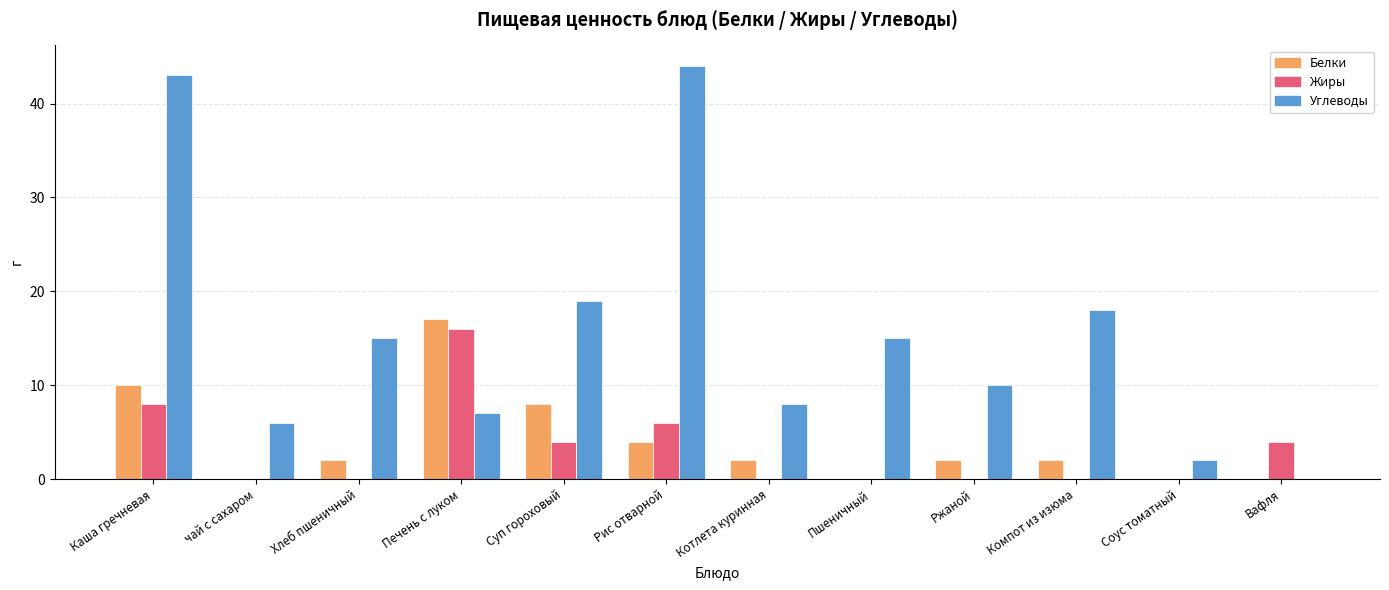

Is the value of Углеводы at Пшеничный greater than the value of Белки at чай с сахаром?

Yes